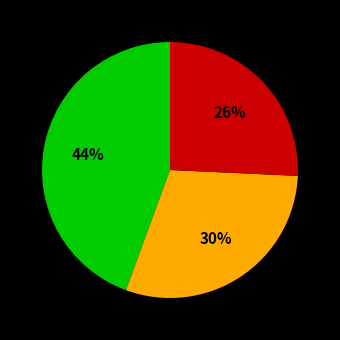

Is there any slice that represents more than half of the pie?

No